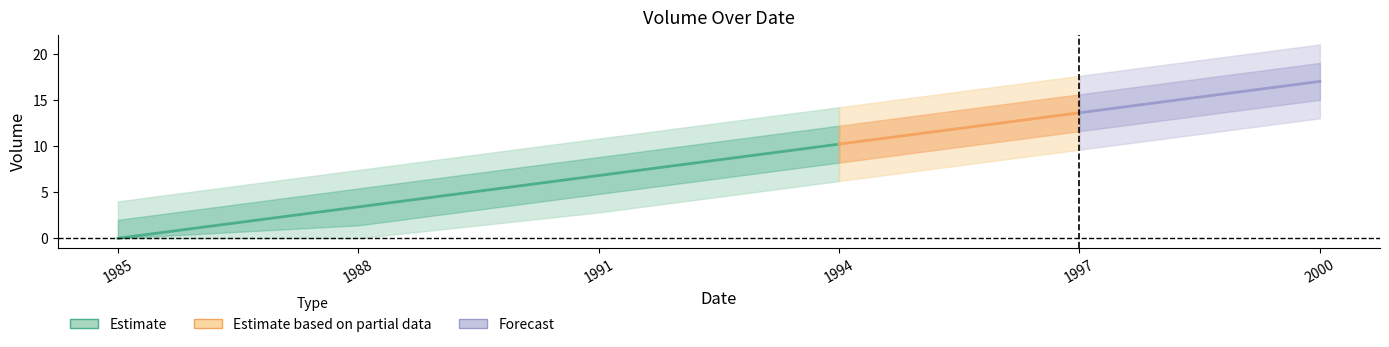

What is the sum of all values?

51